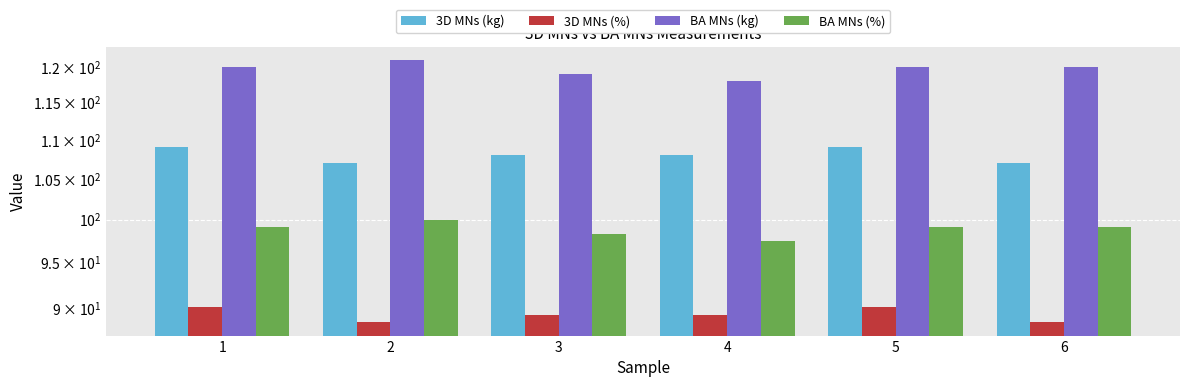

At which label does BA MNs (%) first exceed 99?

1